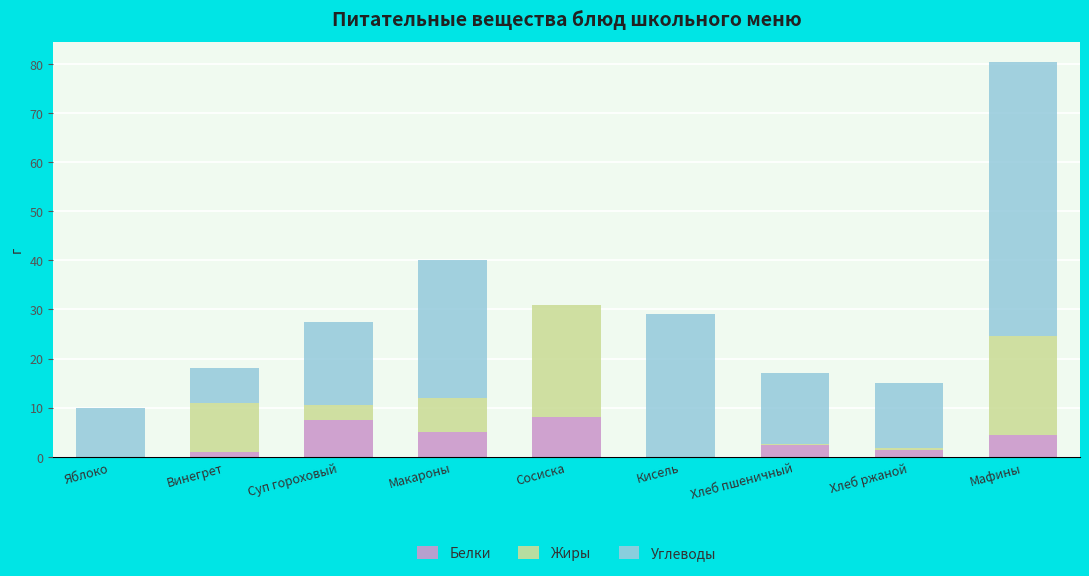

At which category is the sum across all series the highest?

Мафины